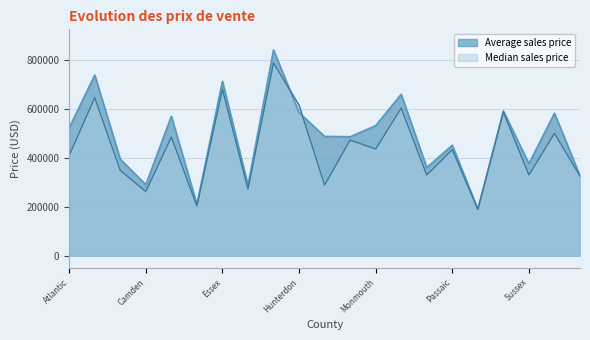

In Median sales price, how many points are higher than both neighbors (excluding endpoints)?

9